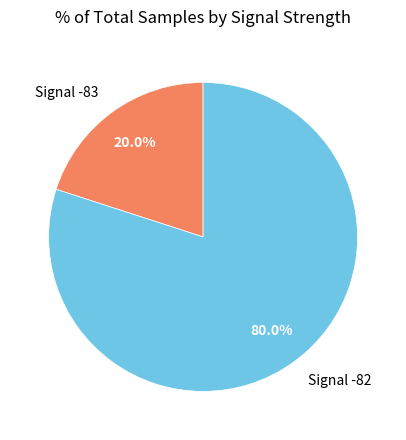

What percentage do Signal -83 and Signal -82 together represent?

100.0%